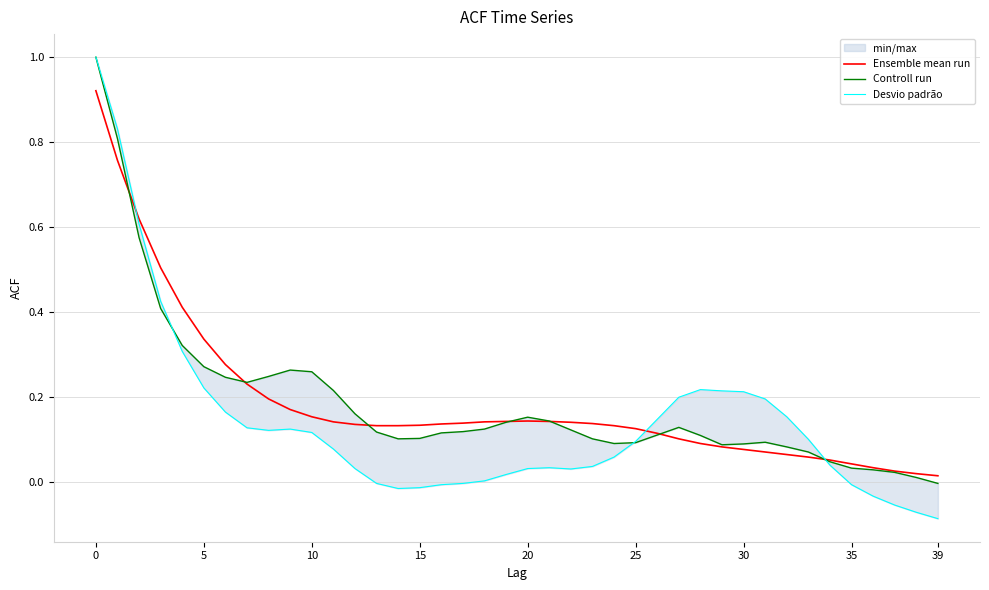

Where is Ensemble mean run nearest to the value 0?

39